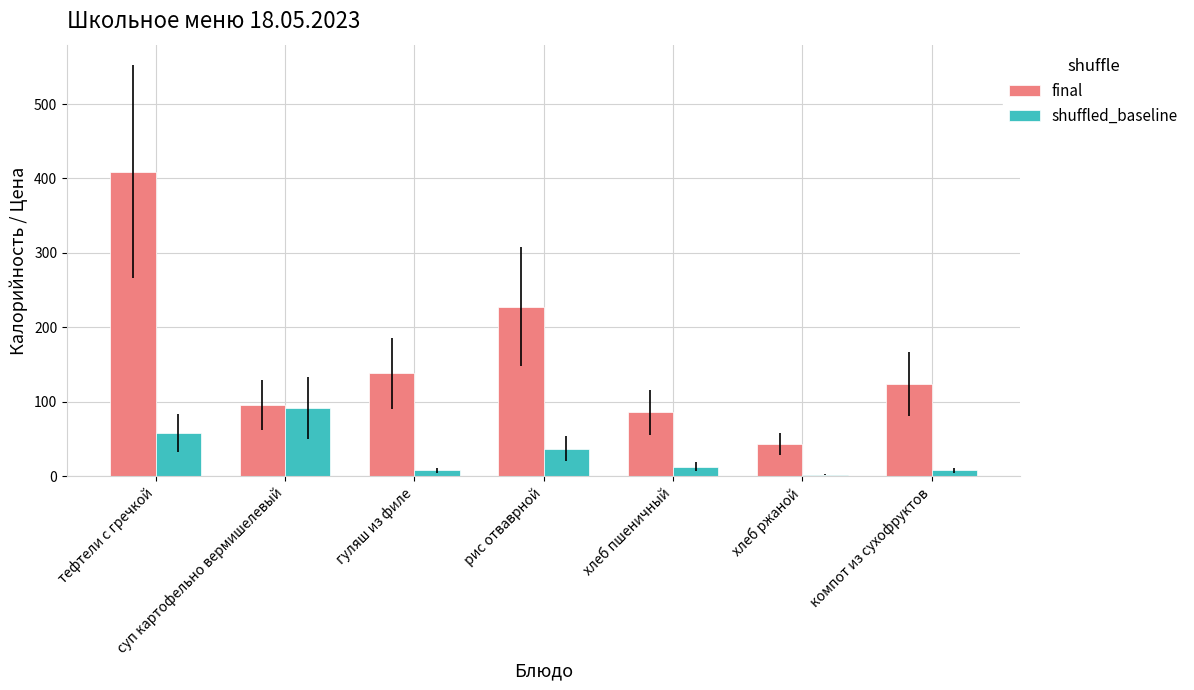

What is the spread (max minus min) of values at хлеб пшеничный?

73